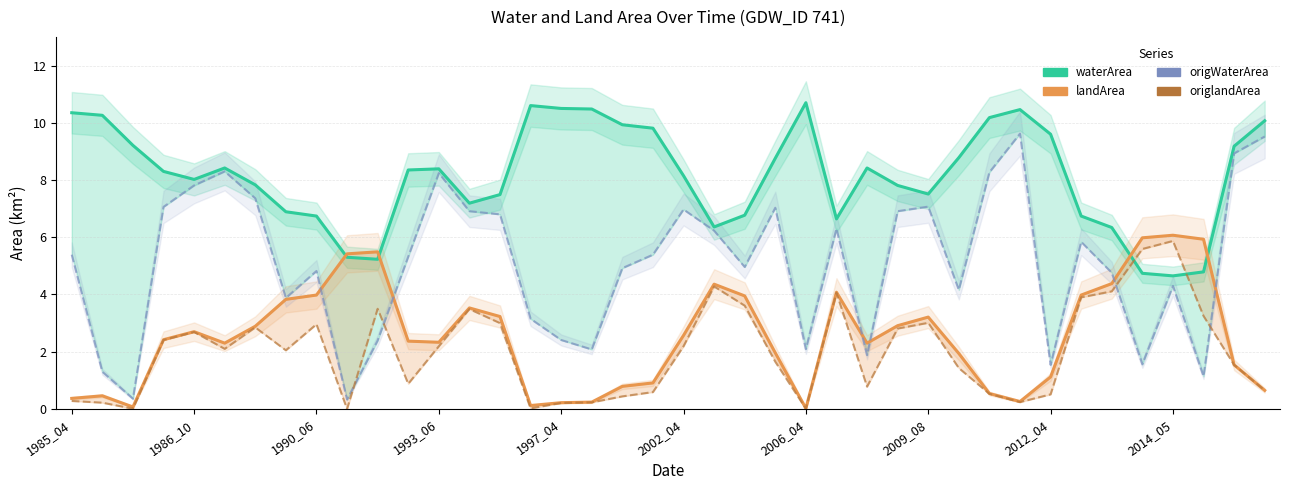

How many intersections are there between origlandArea and waterArea?

2